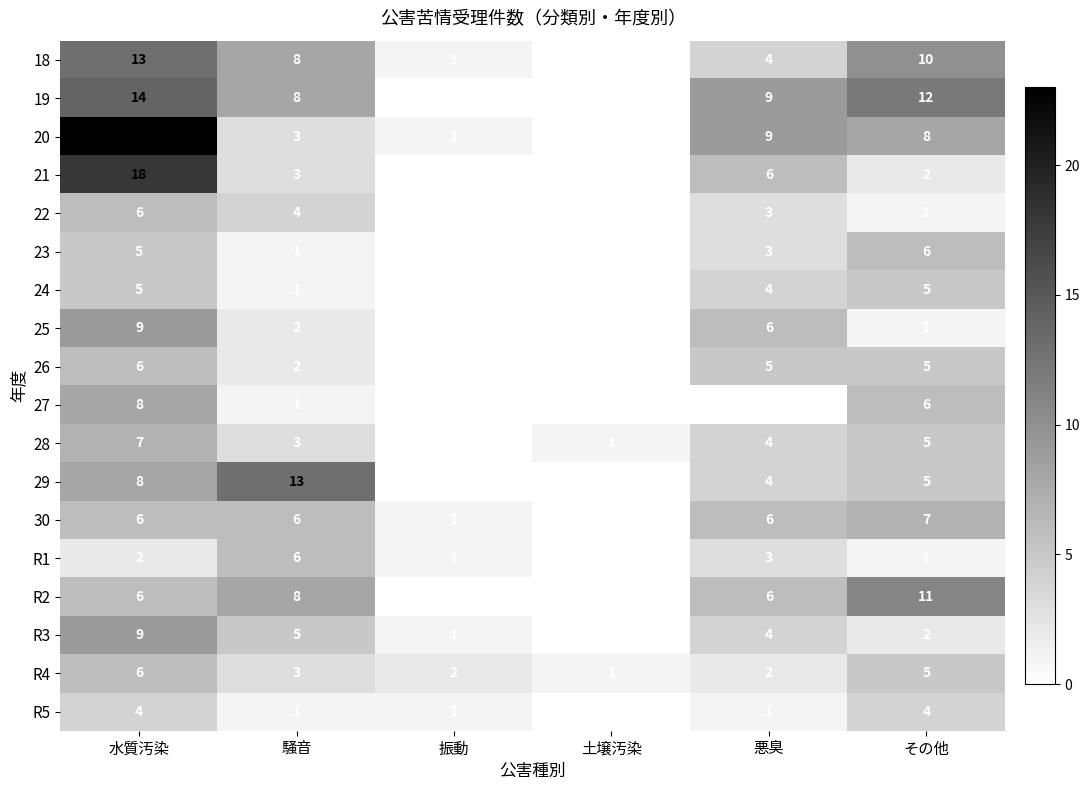

Between 騒音 and 悪臭, which series saw the biggest shift?

29